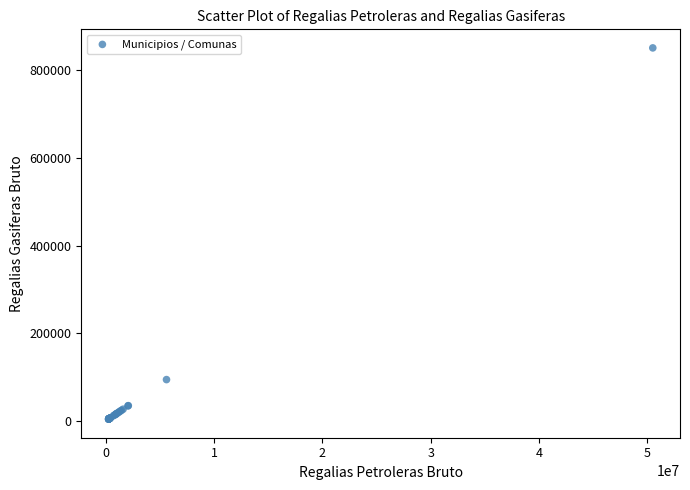

What Y value in the scatter plot is closest to 427693?

94446.0